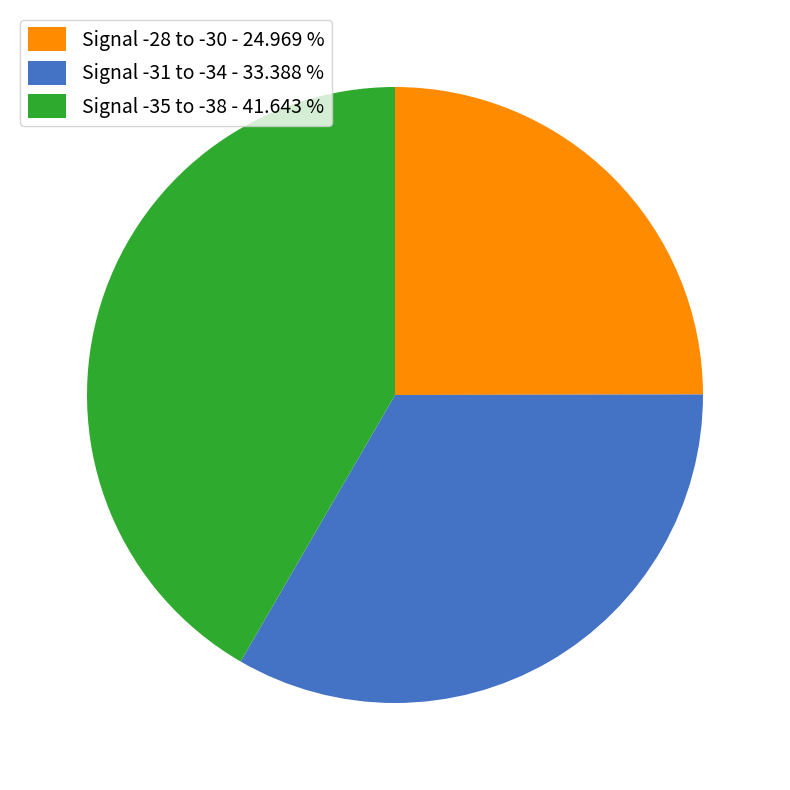

Between Signal -28 to -30 - 24.969 % and Signal -35 to -38 - 41.643 %, which is larger?

Signal -35 to -38 - 41.643 %